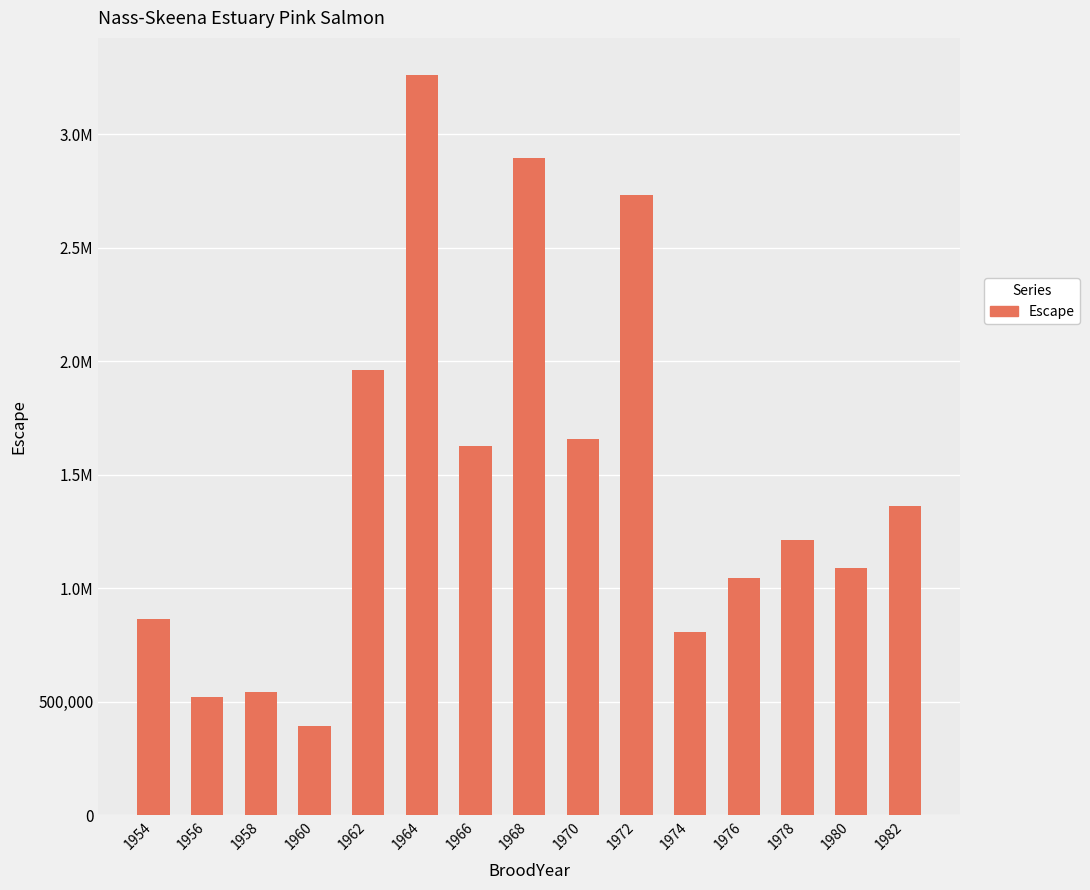

What is the difference between the maximum and minimum values?

2867877.1